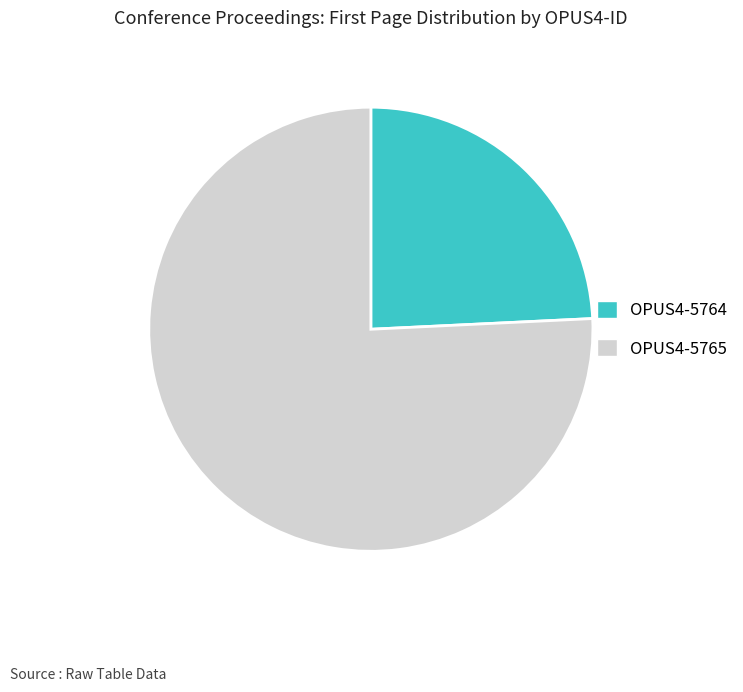

What is the largest slice in the pie chart?

OPUS4-5765